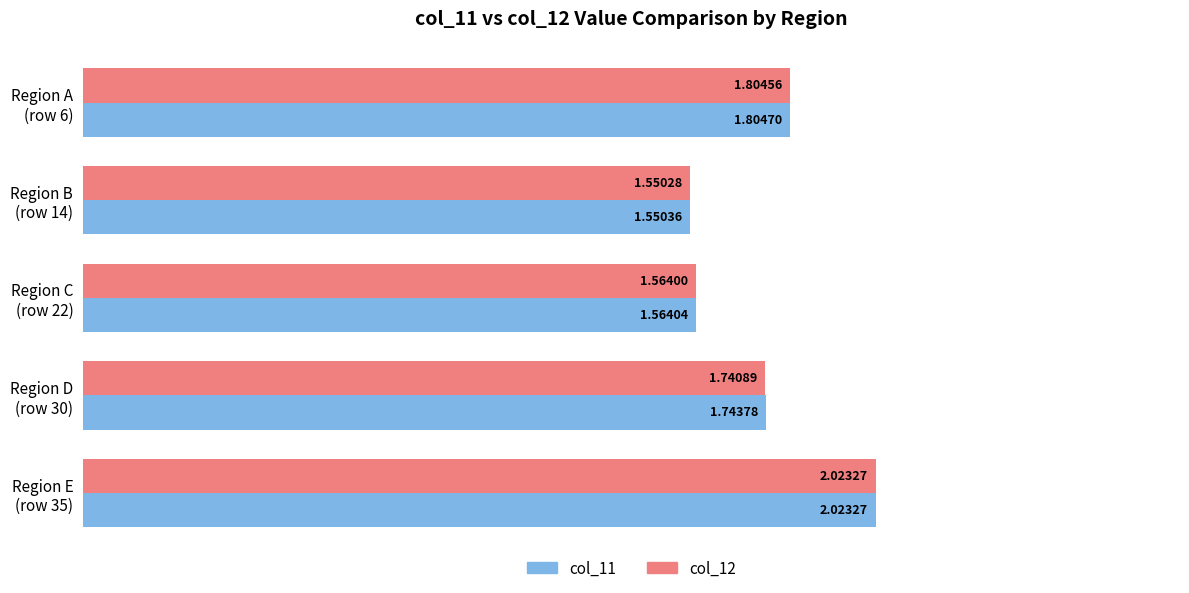

What is the difference between the maximum and minimum values in the col_12 series?

0.5